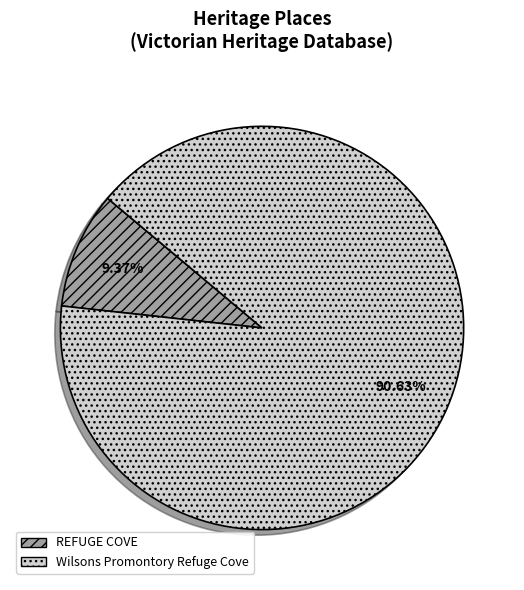

The REFUGE COVE slice represents 23% of the pie. True or false?

False